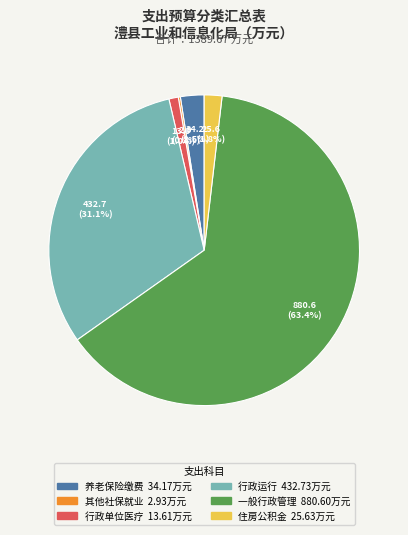

Is there any slice that represents more than half of the pie?

Yes